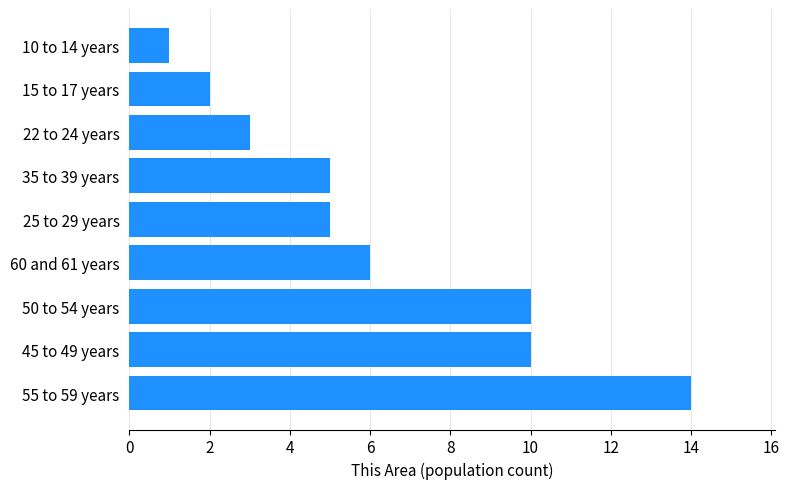

Reading top to bottom, list all the values displayed in this chart.

10 to 14 years=1	15 to 17 years=2	22 to 24 years=3	35 to 39 years=5	25 to 29 years=5	60 and 61 years=6	50 to 54 years=10	45 to 49 years=10	55 to 59 years=14